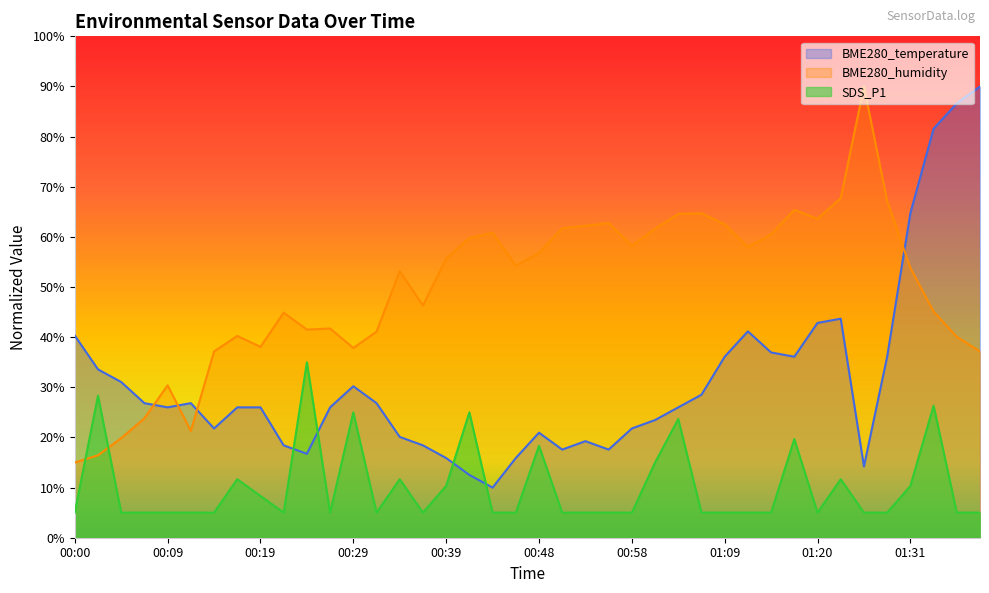

What is the maximum value for BME280_humidity?

90.0